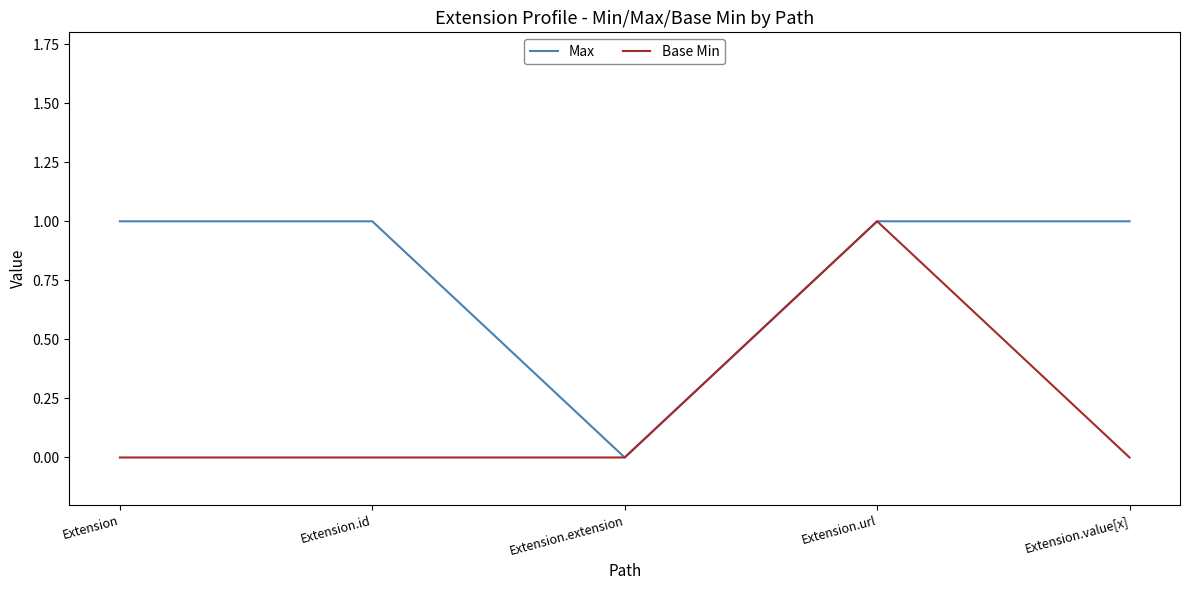

Which category has the highest value in the Base Min series?

Extension.url